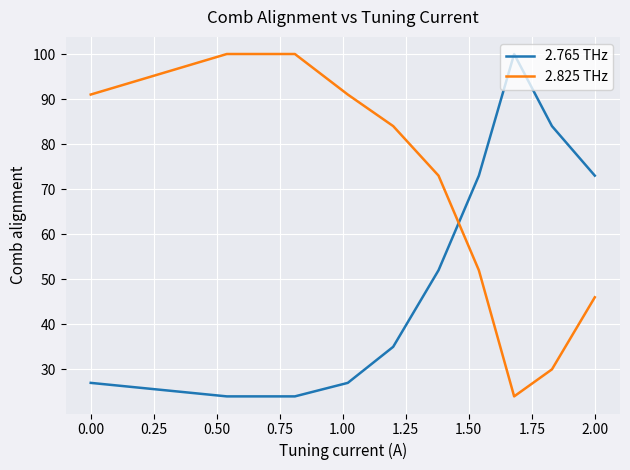

How many categories are shown in the chart?

10